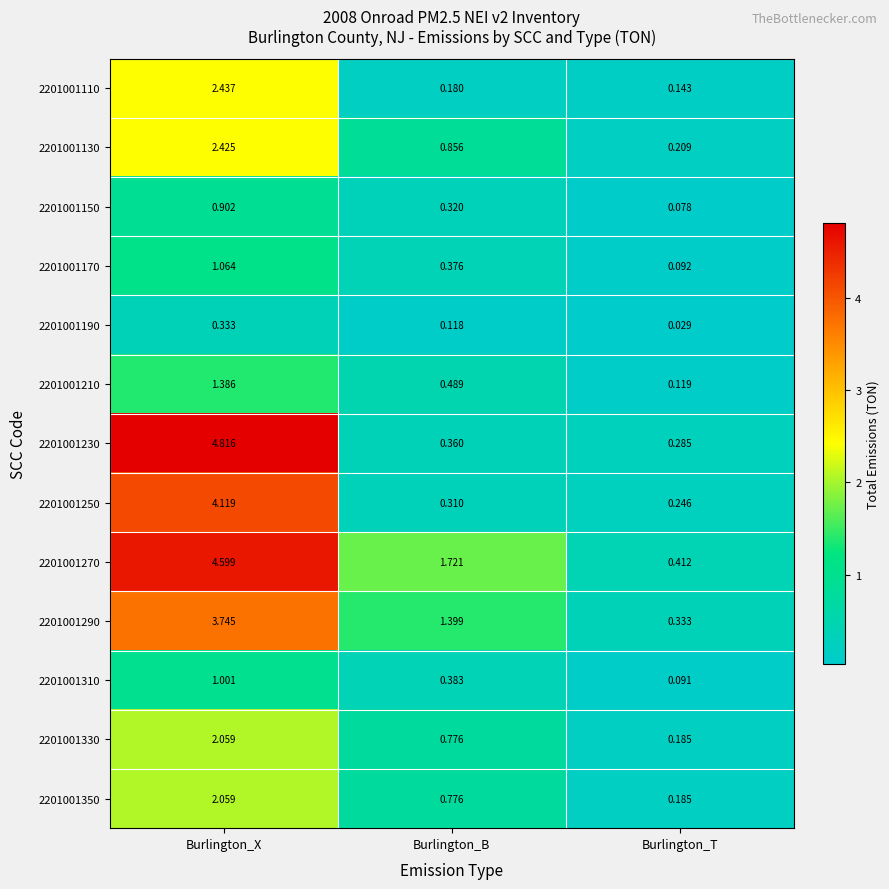

Rank the categories by 2201001190 value from highest to lowest.

Burlington_X, Burlington_B, Burlington_T